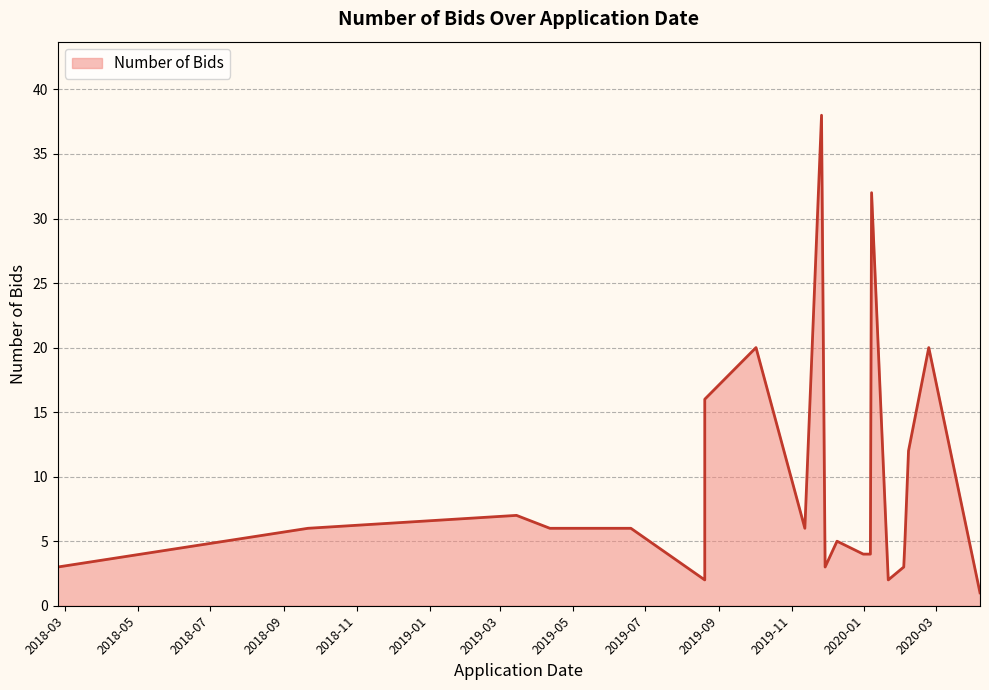

What is the difference between the maximum and minimum values?

37